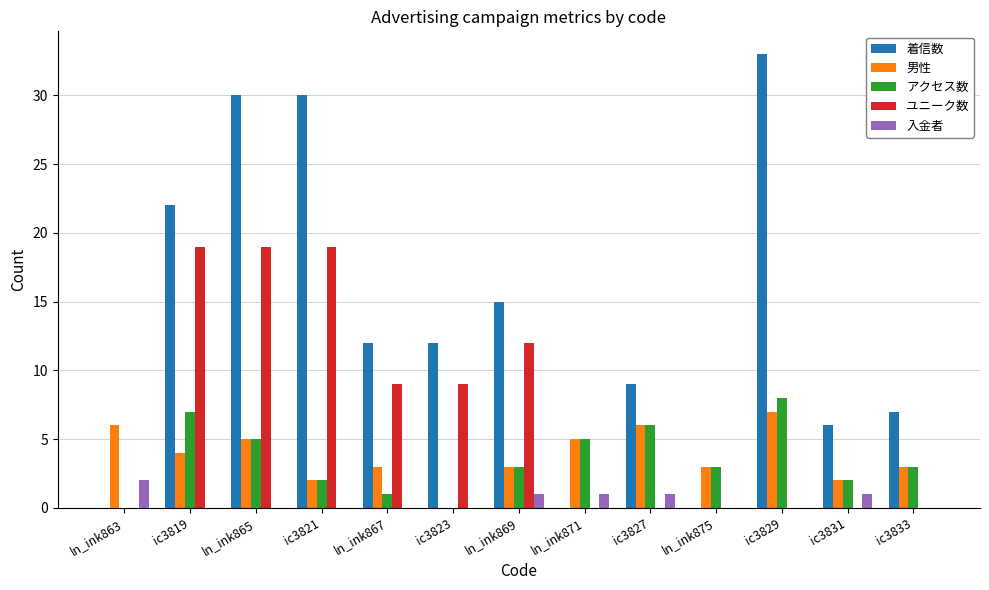

Reading left to right, extract all data points from this chart.

着信数: 0	22	30	30	12	12	15	0	9	0	33	6	7
男性: 6	4	5	2	3	0	3	5	6	3	7	2	3
アクセス数: 0	7	5	2	1	0	3	5	6	3	8	2	3
ユニーク数: 0	19	19	19	9	9	12	0	0	0	0	0	0
入金者: 2	0	0	0	0	0	1	1	1	0	0	1	0